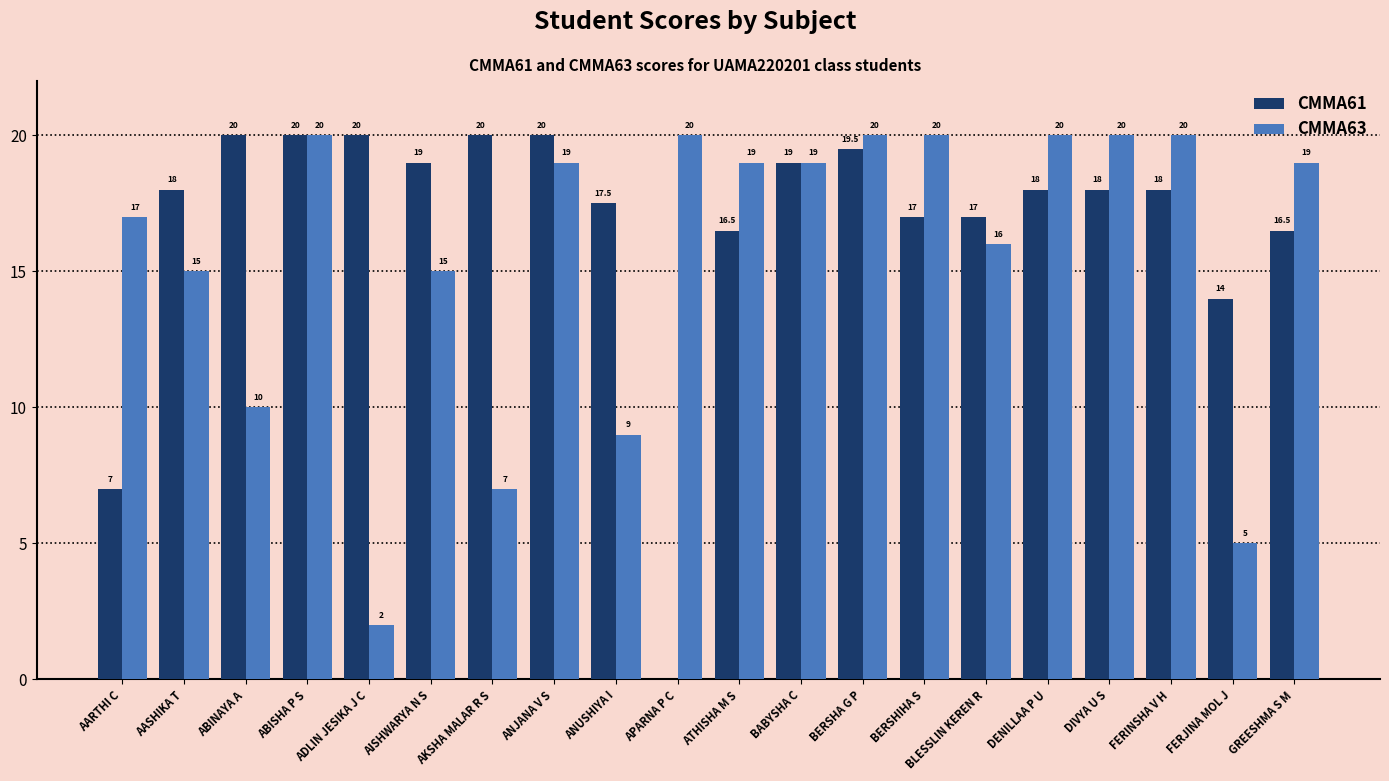

What is the sum of all CMMA63 values?

312.0